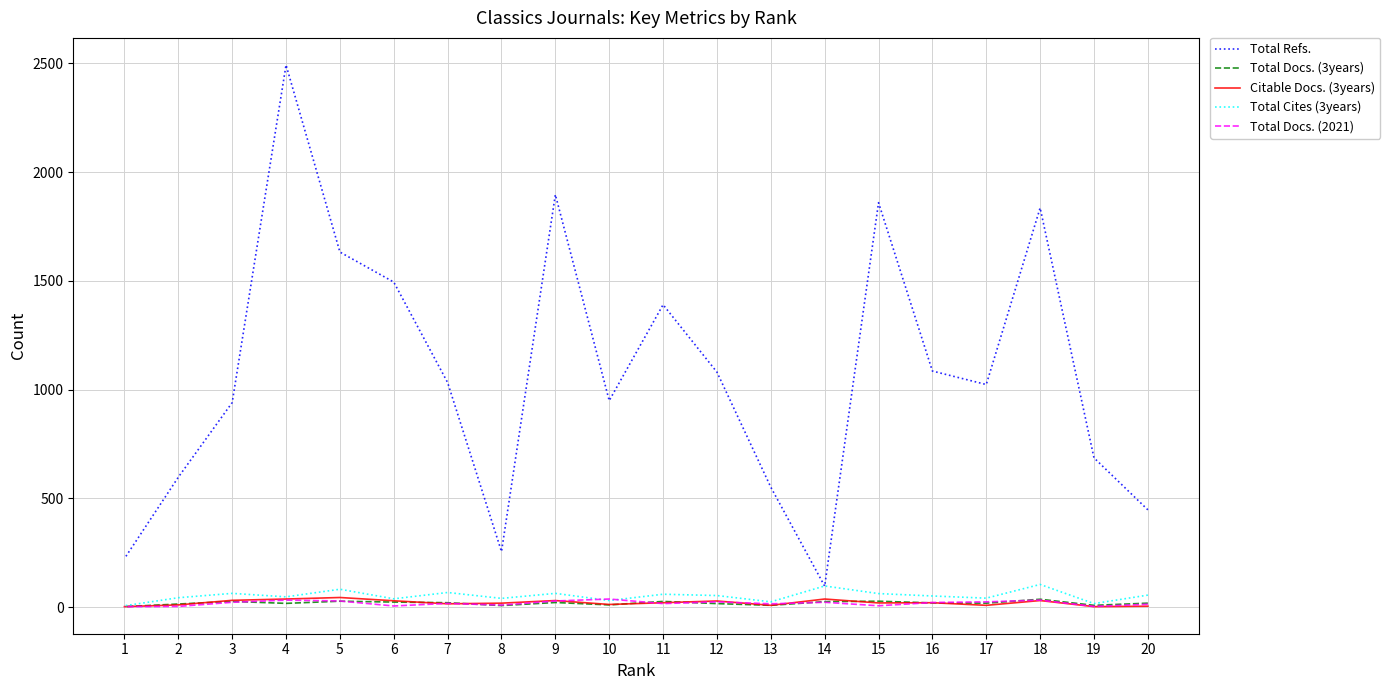

The Total Docs. (2021) series shows 7 at 20. True or false?

False